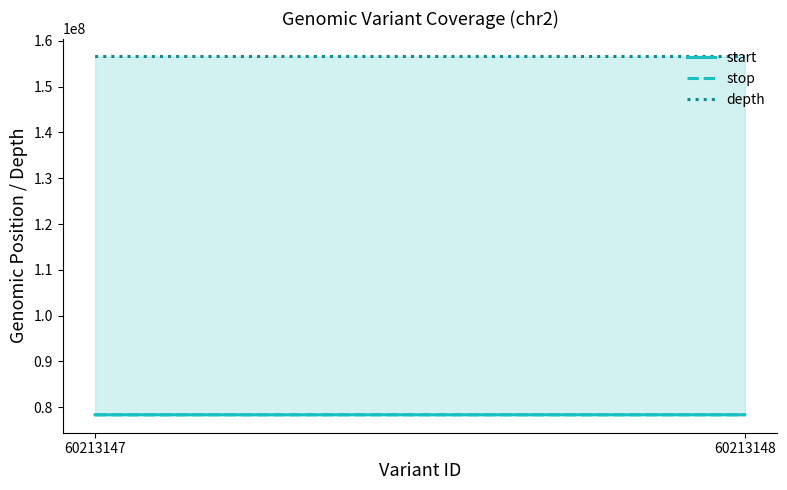

Which label corresponds to the smallest value in the chart?

60213147